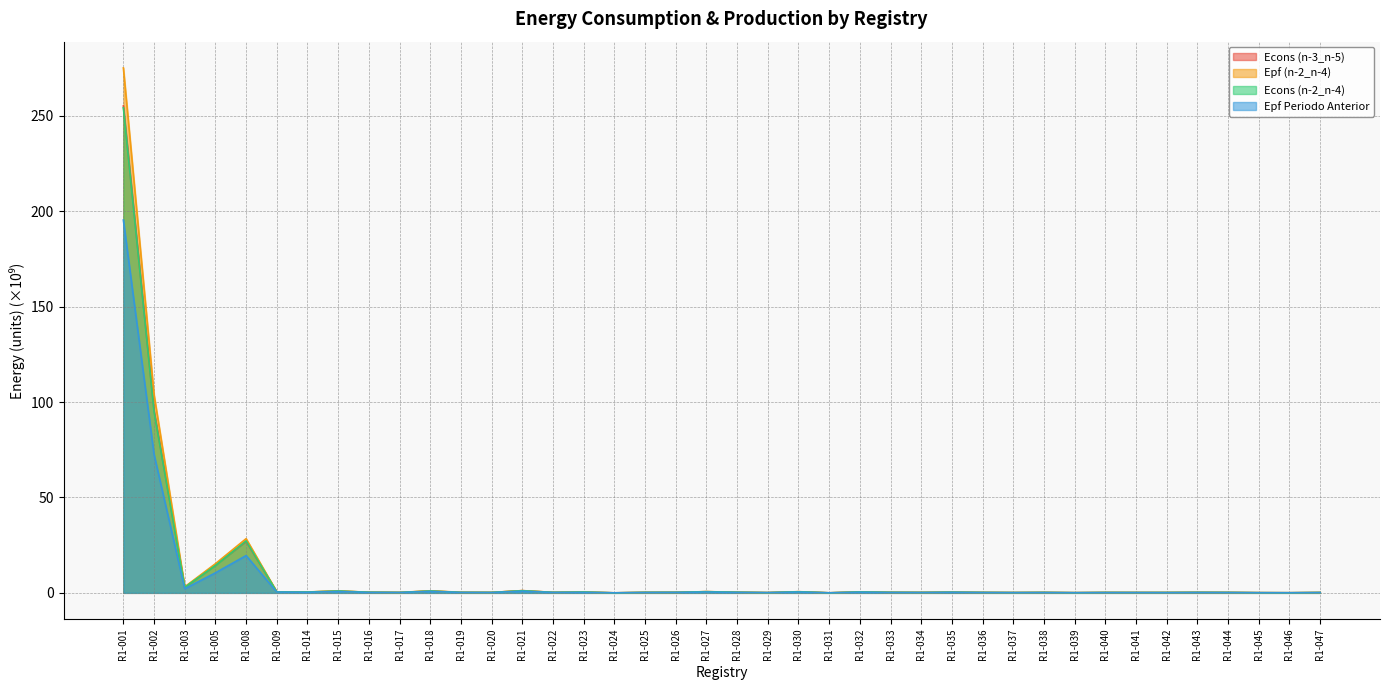

At R1-009, list the series in order from largest to smallest.

Epf (n-2_n-4), Econs (n-3_n-5), Econs (n-2_n-4), Epf Periodo Anterior